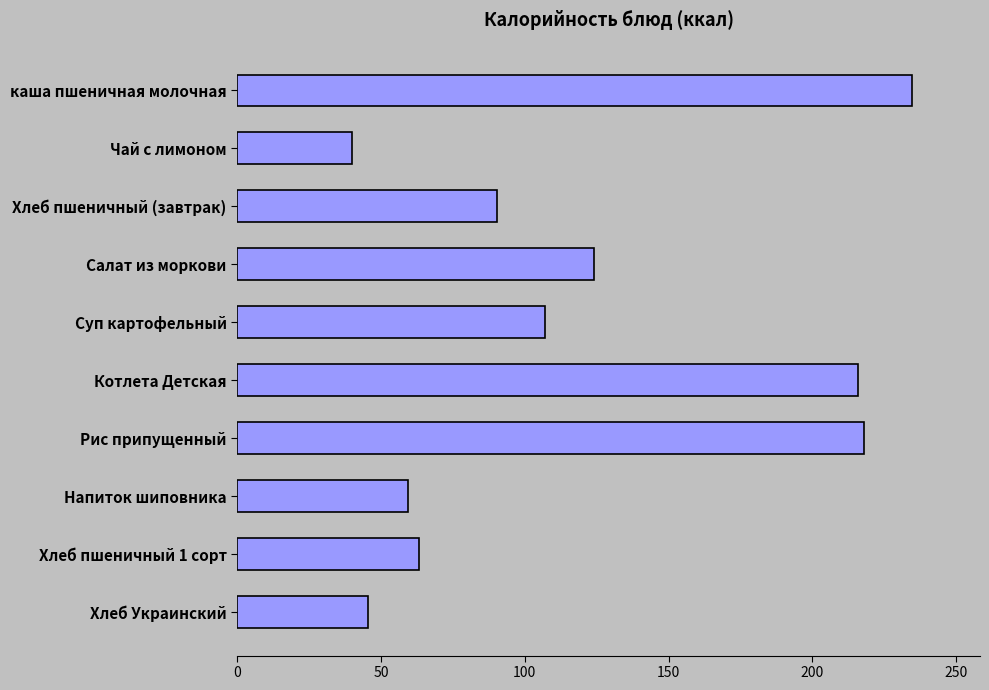

How many bars are there in total?

10